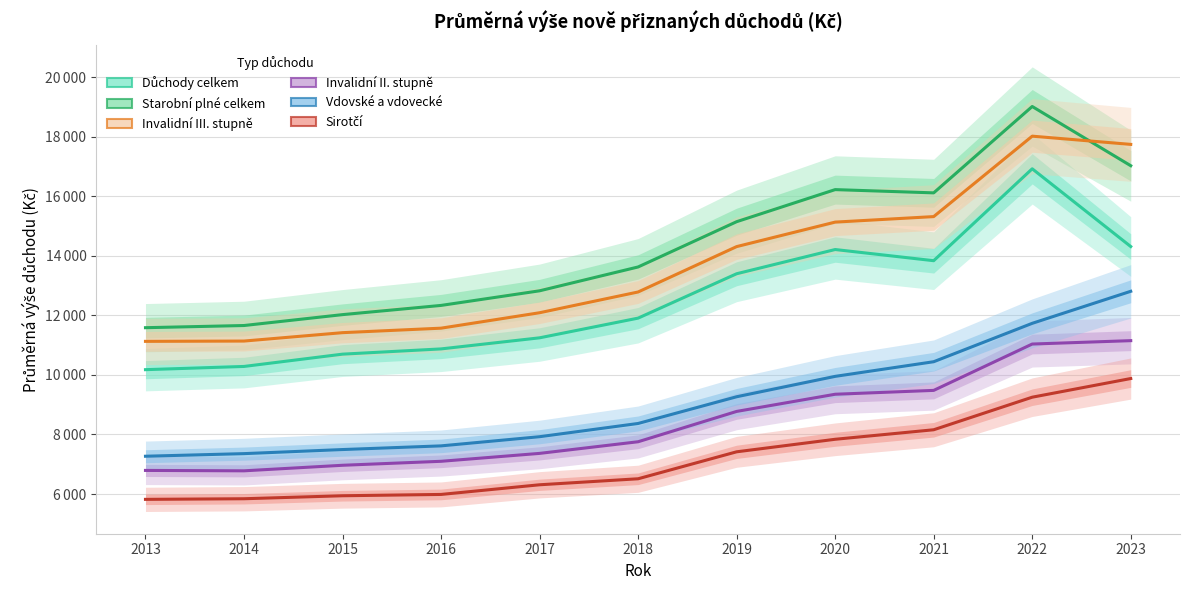

List the labels in order of Invalidní II. stupně value, largest first.

2023, 2022, 2021, 2020, 2019, 2018, 2017, 2016, 2015, 2013, 2014